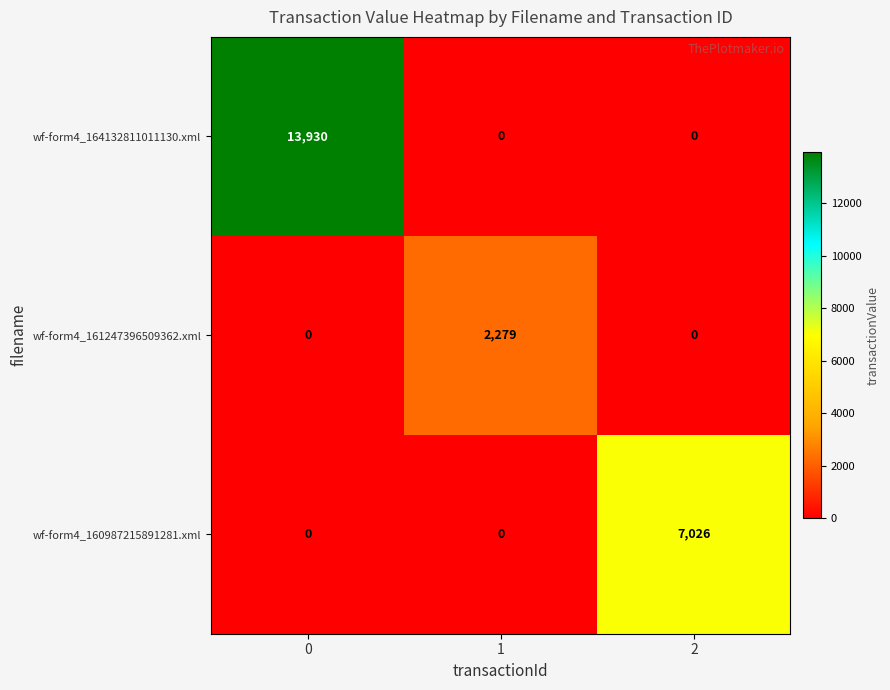

Reading right to left, extract all data points from this chart.

wf-form4_164132811011130.xml: 2=0	1=0	0=13930
wf-form4_161247396509362.xml: 2=0	1=2279	0=0
wf-form4_160987215891281.xml: 2=7026	1=0	0=0